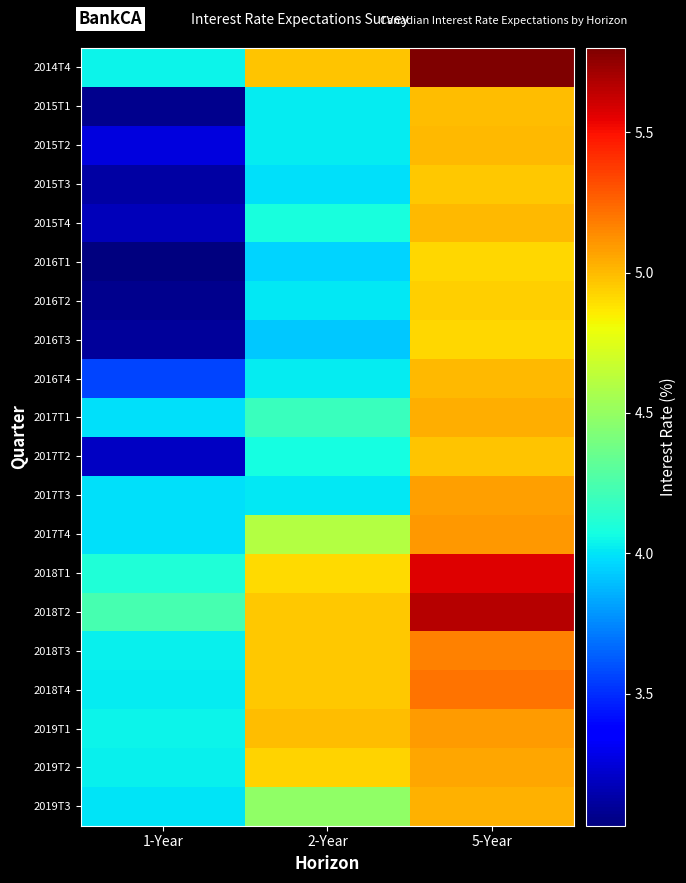

How many data points does each series have?

3